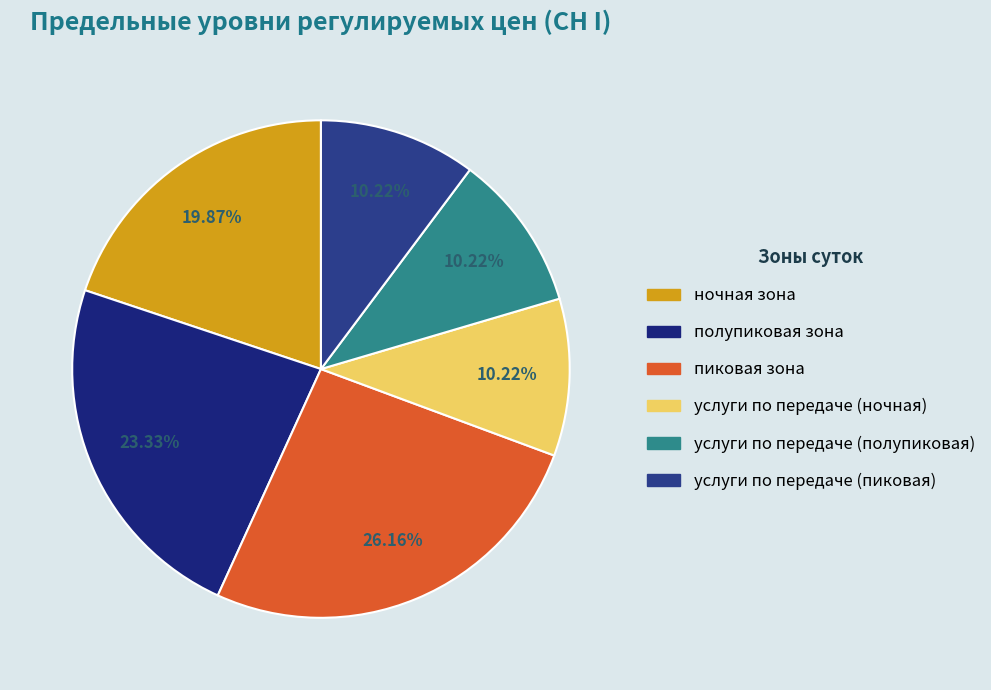

Is it true that ночная зона is 13% of the pie?

False